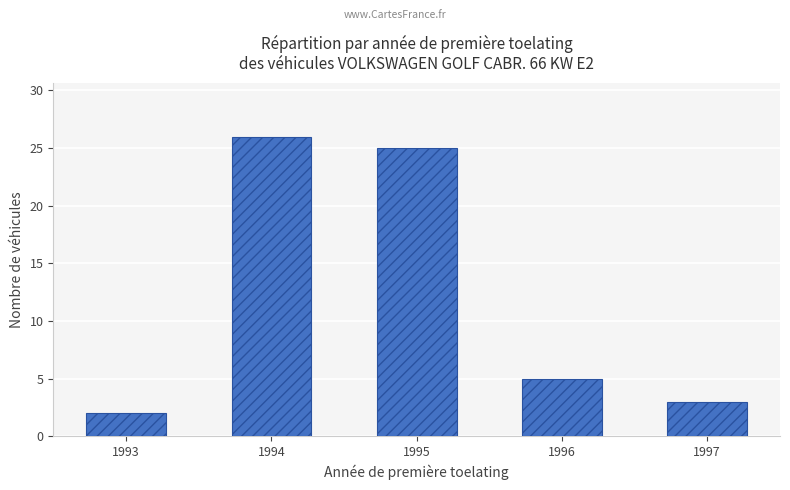

Rank the categories by value from lowest to highest.

1993, 1997, 1996, 1995, 1994